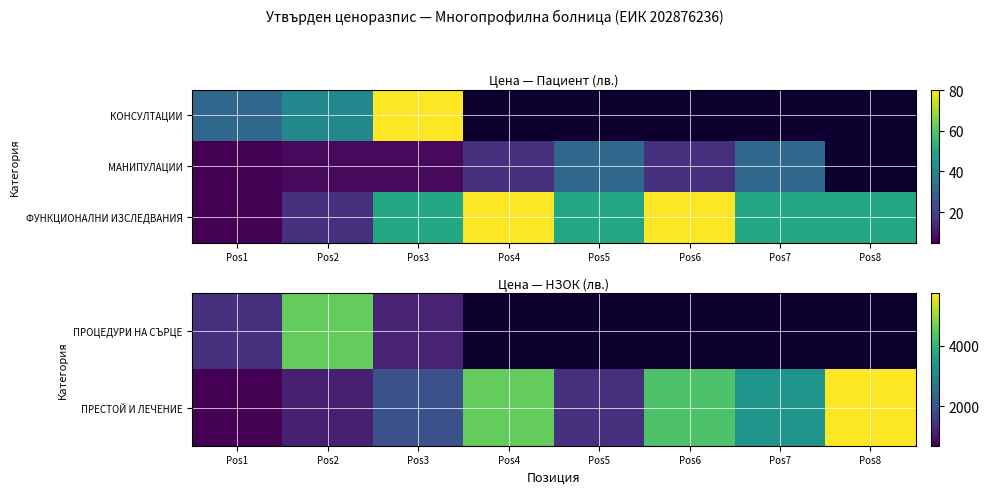

At which label is ПРОЦЕДУРИ НА СЪРЦЕ closest to 2868?

Pos1